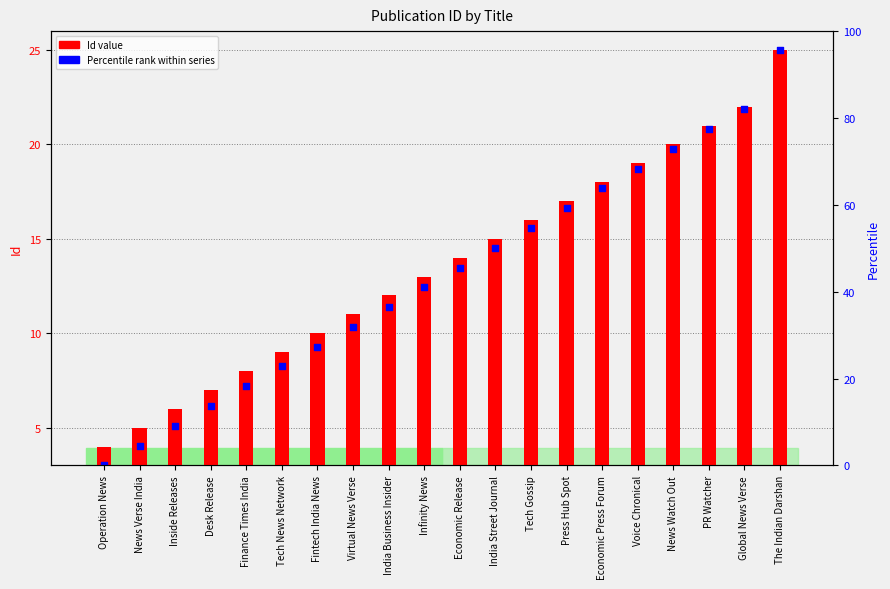

What are all the series names shown in the legend?

Id, Percentile rank